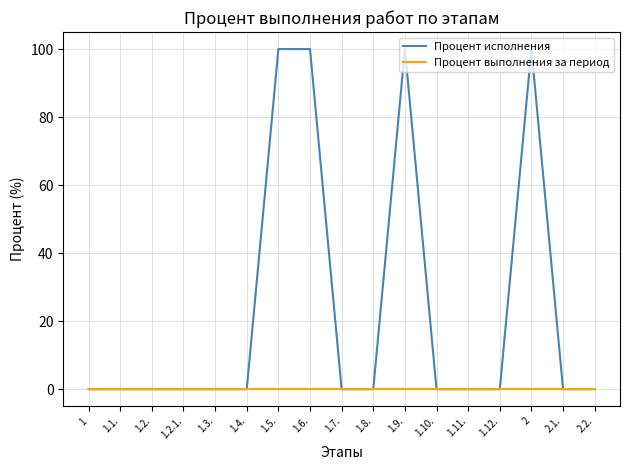

What is the maximum value for Процент исполнения?

100